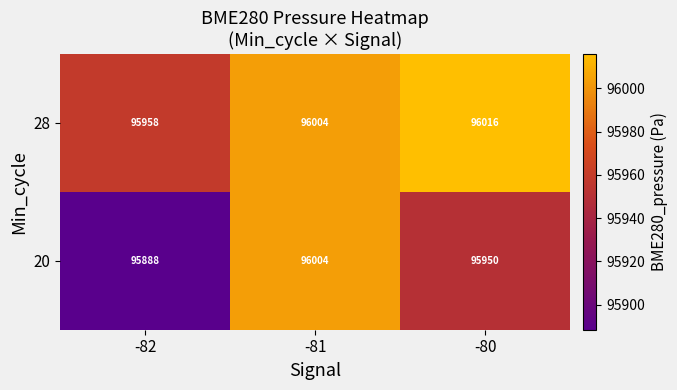

Is it true that 20 equals 95950 at -80?

True